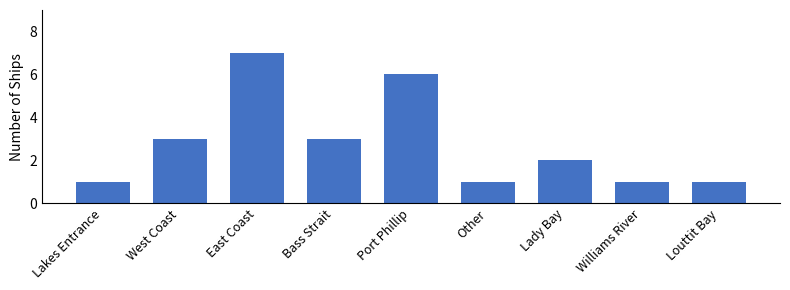

Are the bars horizontal?

No